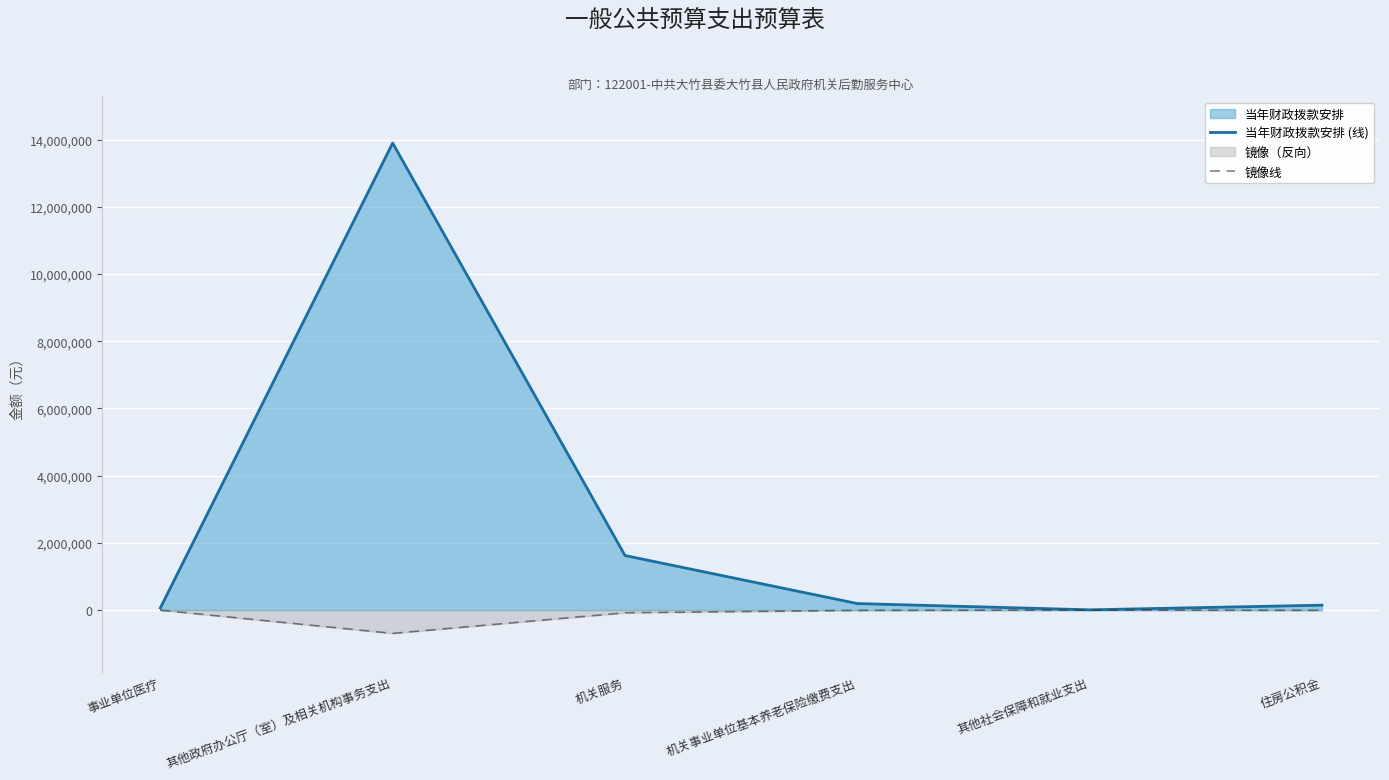

How many series are shown in this chart?

2